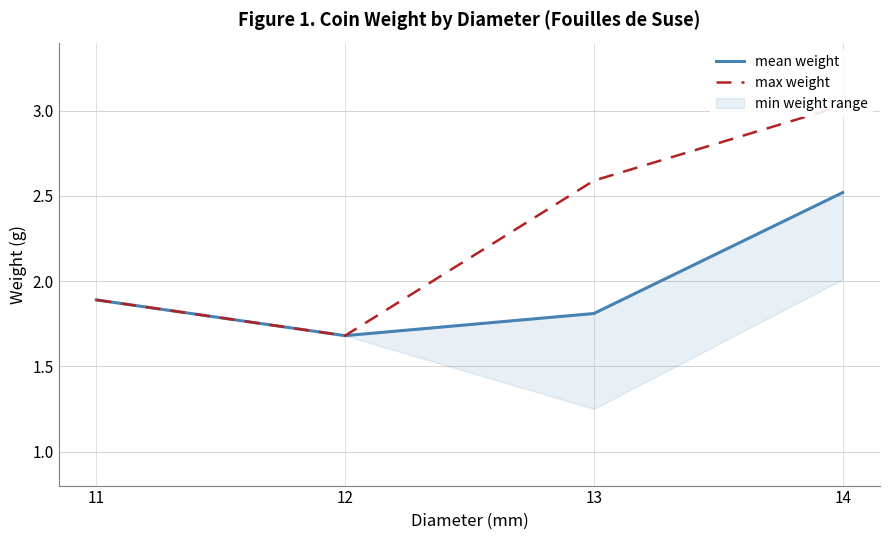

True or false: mean weight and max weight intersect in this chart.

False